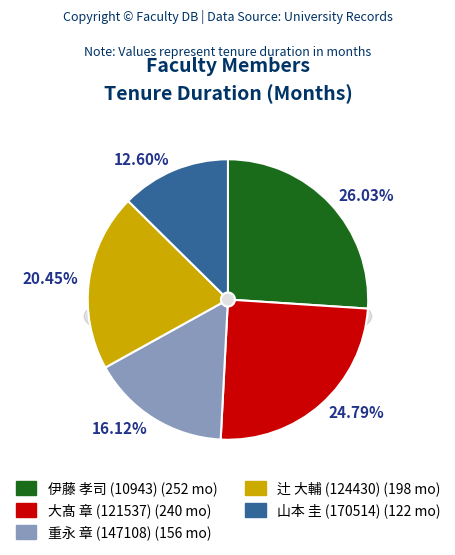

Is it true that 重永 章 (147108) is 9% of the pie?

False